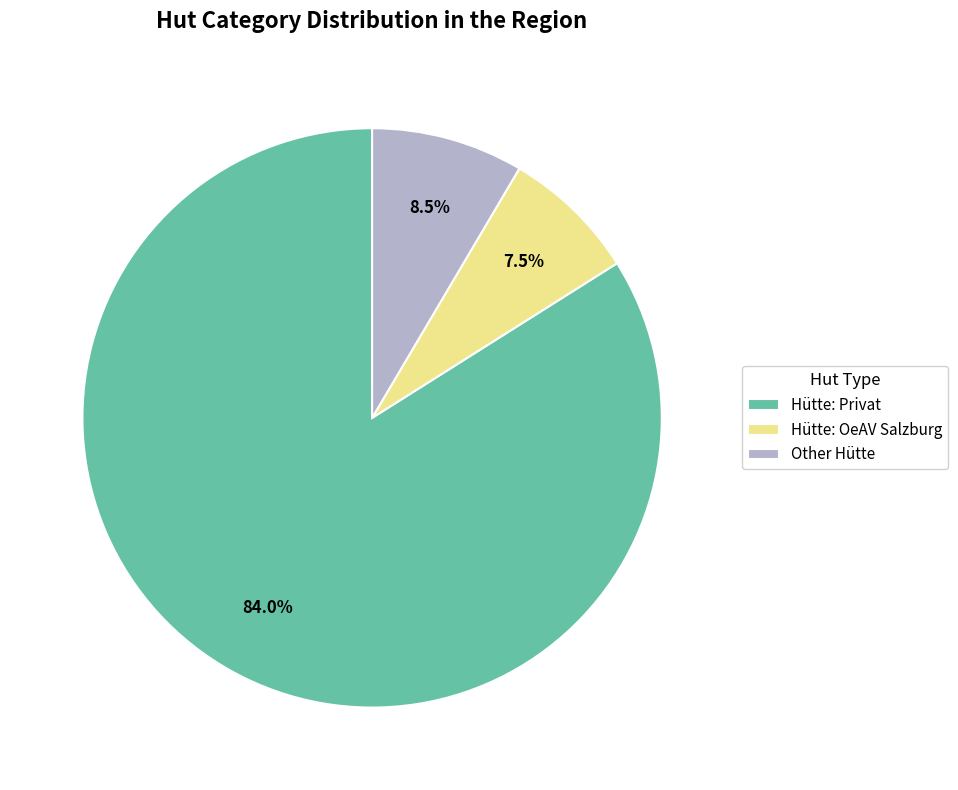

Rank the categories by value from highest to lowest.

Hütte: Privat, Other Hütte, Hütte: OeAV Salzburg